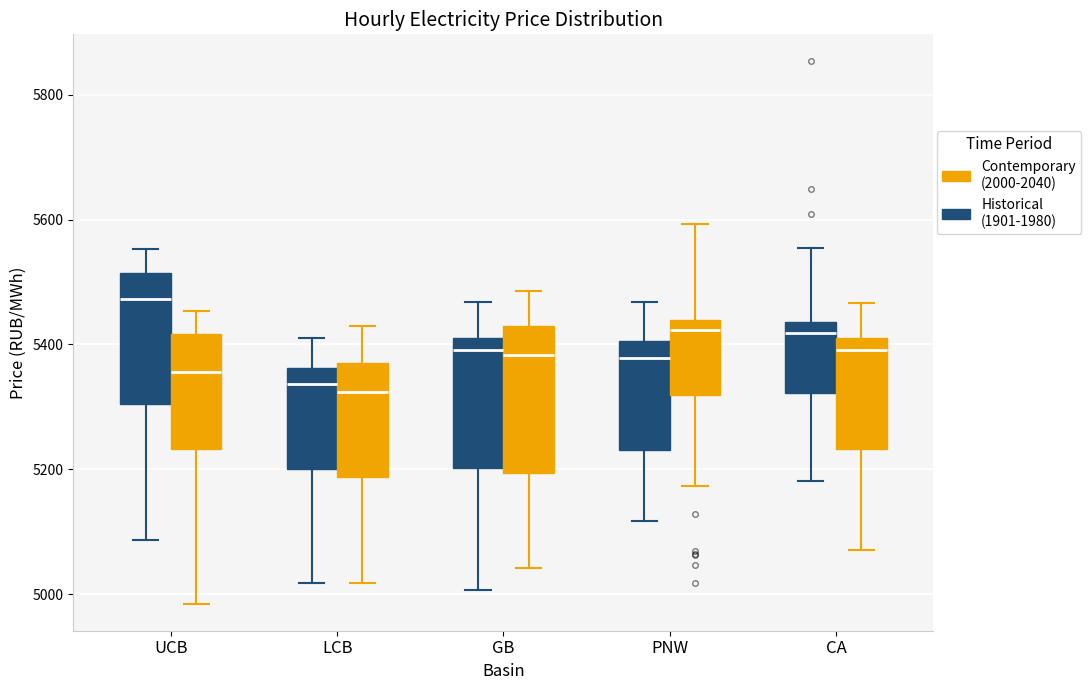

Reading left to right, read every box against the y-axis: the position of its median line, the range the box covers, and the ends of its whiskers. The values are not printed on the chart, so give them approximately, as read against the axis.

UCB (Historical (1901-1980)): median 5480, box 5300 to 5520, whiskers 5080 to 5560
UCB (Contemporary (2000-2040)): median 5360, box 5240 to 5420, whiskers 4980 to 5460
LCB (Historical (1901-1980)): median 5340, box 5200 to 5360, whiskers 5020 to 5420
LCB (Contemporary (2000-2040)): median 5320, box 5180 to 5380, whiskers 5020 to 5420
GB (Historical (1901-1980)): median 5400, box 5200 to 5420, whiskers 5000 to 5460
GB (Contemporary (2000-2040)): median 5380, box 5200 to 5420, whiskers 5040 to 5480
PNW (Historical (1901-1980)): median 5380, box 5240 to 5400, whiskers 5120 to 5460
PNW (Contemporary (2000-2040)): median 5420, box 5320 to 5440, whiskers 5180 to 5600
CA (Historical (1901-1980)): median 5420, box 5320 to 5440, whiskers 5180 to 5560
CA (Contemporary (2000-2040)): median 5400, box 5240 to 5420, whiskers 5080 to 5460